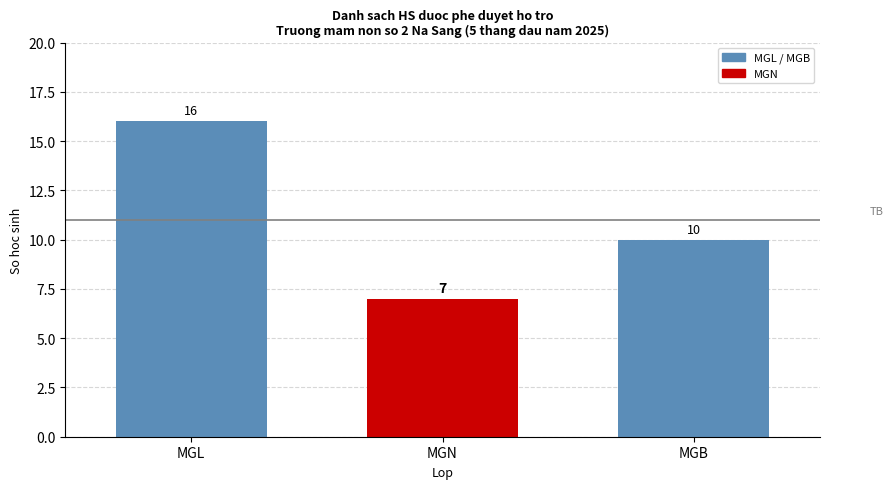

What is the difference between the maximum and second lowest values?

6